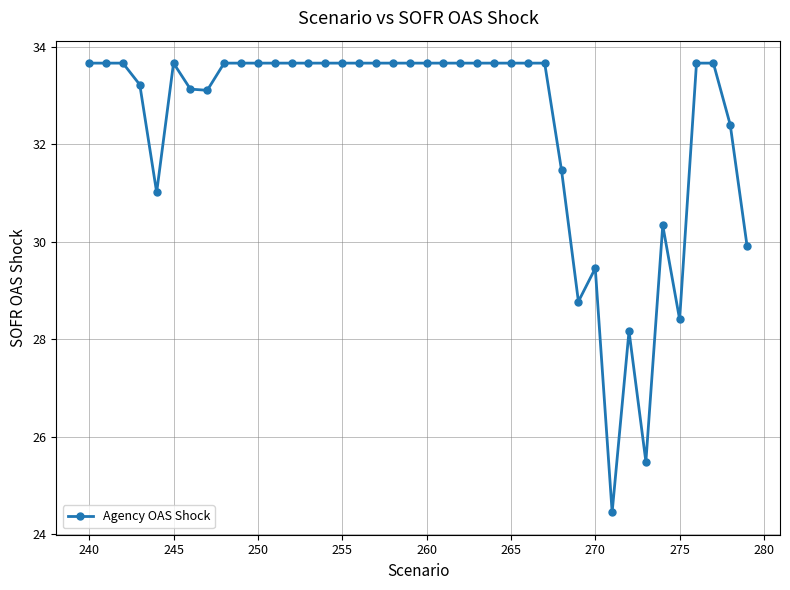

Reading left to right, extract all data points from this chart.

33.7	33.7	33.7	33.2	31.0	33.7	33.1	33.1	33.7	33.7	33.7	33.7	33.7	33.7	33.7	33.7	33.7	33.7	33.7	33.7	33.7	33.7	33.7	33.7	33.7	33.7	33.7	33.7	31.5	28.8	29.5	24.4	28.2	25.5	30.3	28.4	33.7	33.7	32.4	29.9